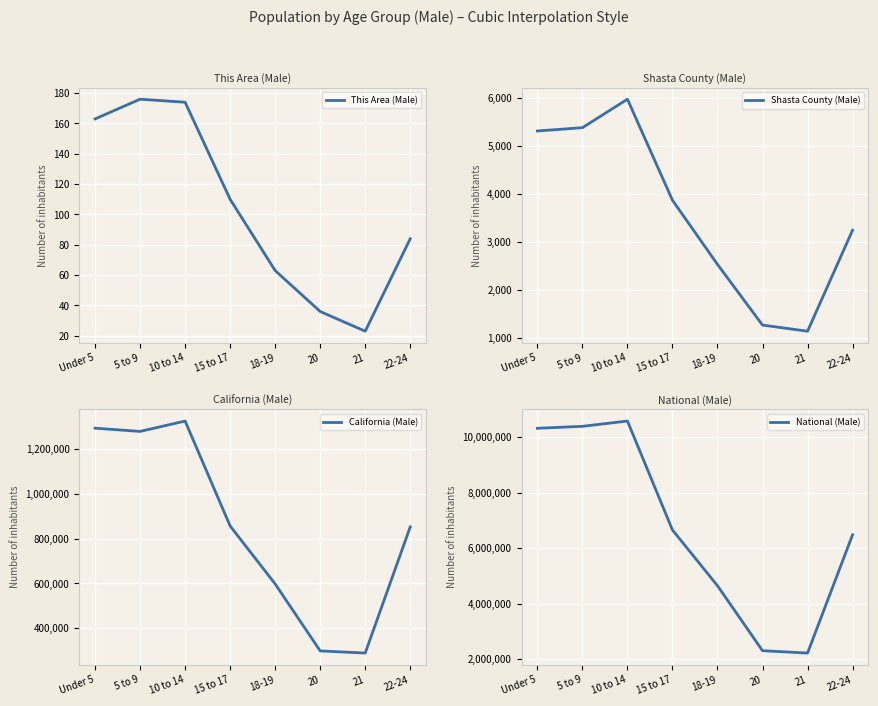

Is this an area chart (filled region under the line)?

No